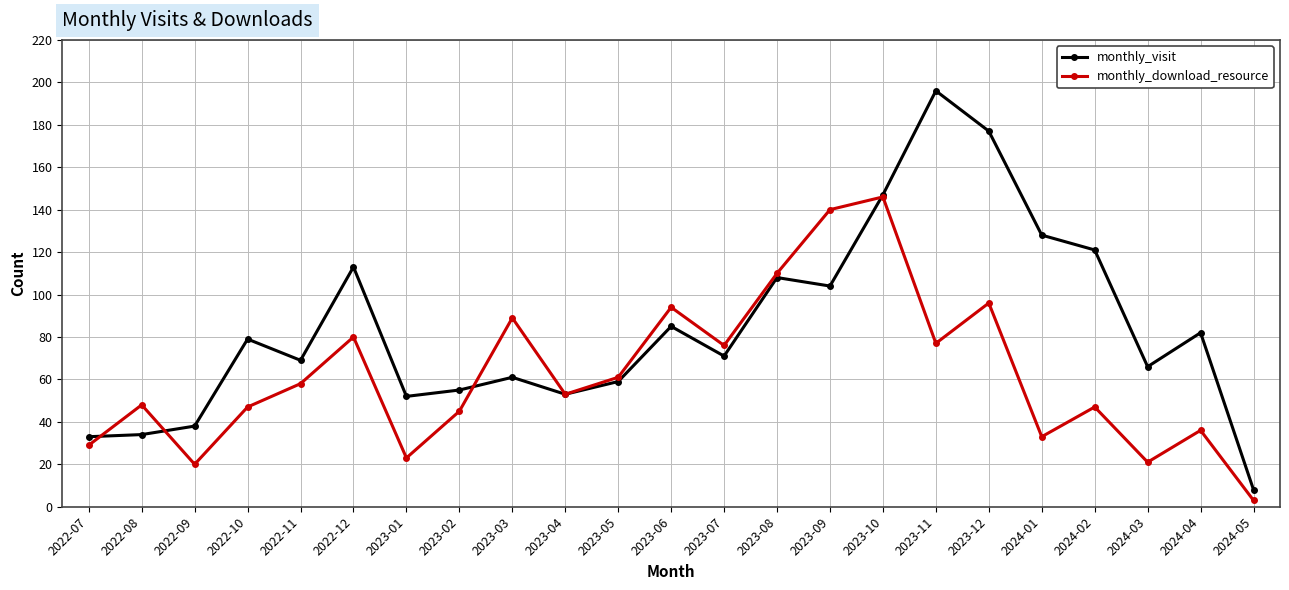

Which series ends up on top after the final intersection of monthly_download_resource and monthly_visit?

monthly_visit